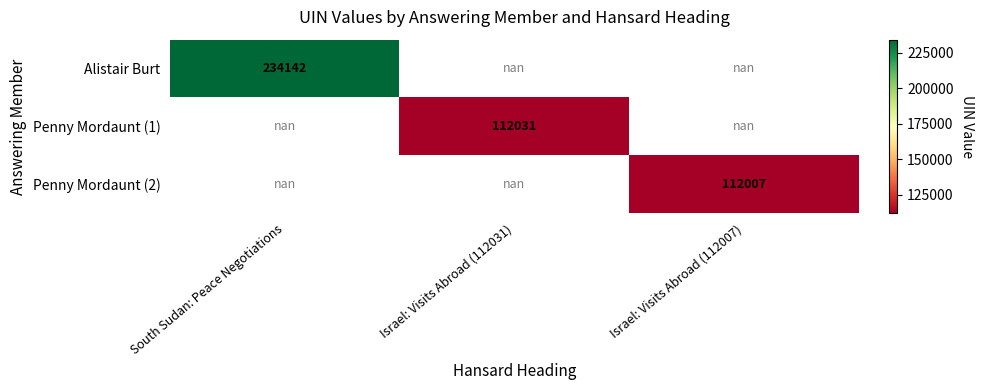

Count the number of data series in this chart.

3